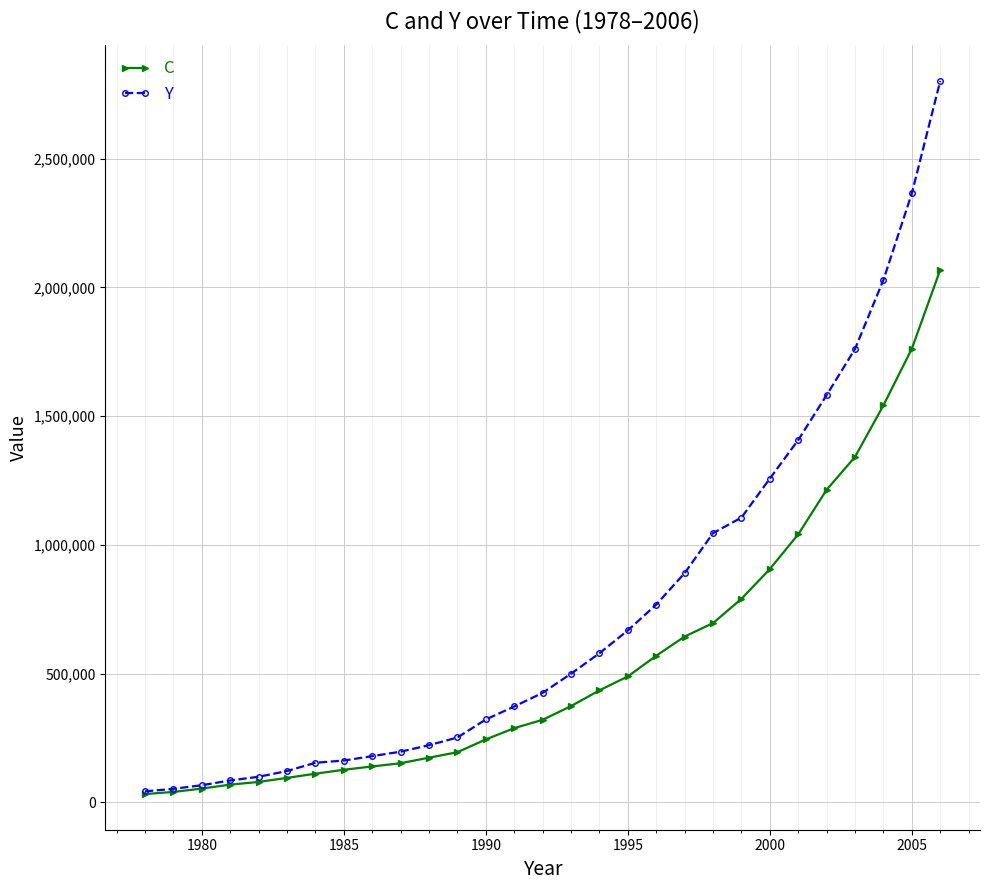

What is the maximum value shown in the chart?

2801830